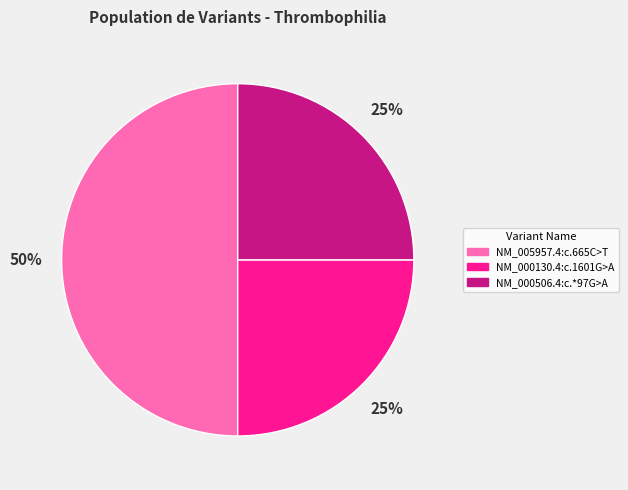

Which slice is the largest?

NM_005957.4:c.665C>T